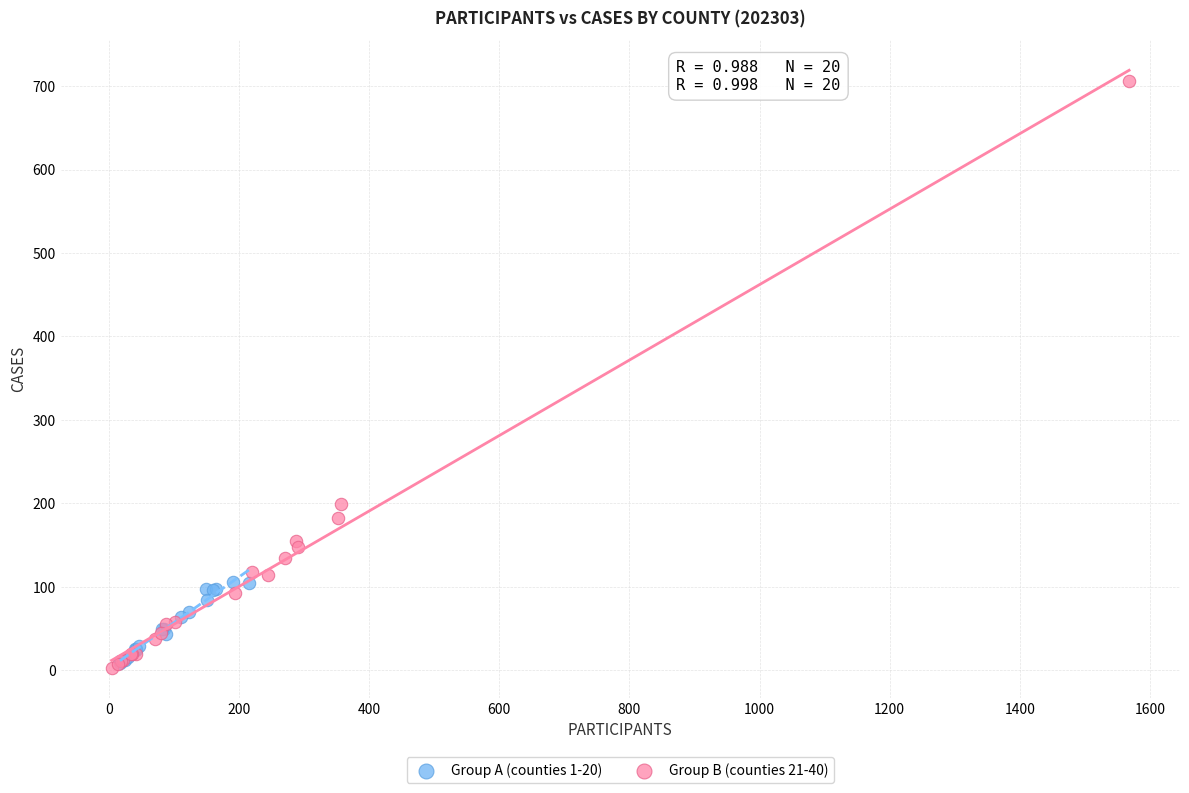

Which series reaches the maximum Y coordinate?

Group B (counties 21-40)